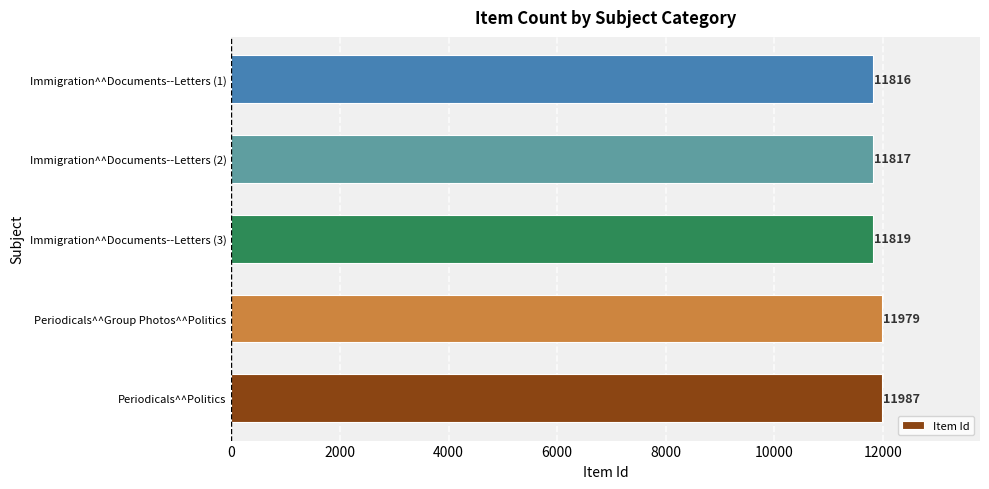

Is it true that the value at Immigration^^Documents--Letters (3) is 4459?

False